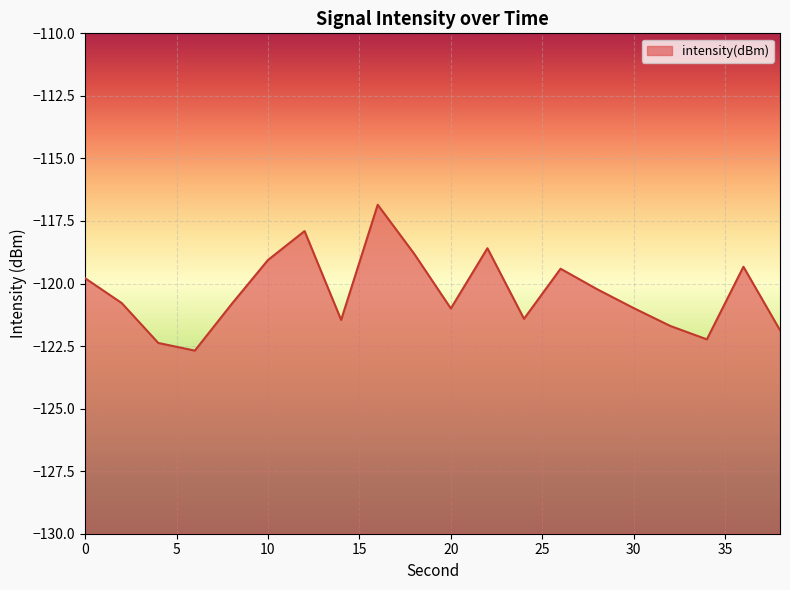

Reading left to right, transcribe all the data shown in this chart.

-119.8	-120.8	-122.4	-122.7	-120.8	-119.1	-117.9	-121.5	-116.9	-118.8	-121.0	-118.6	-121.4	-119.4	-120.2	-121.0	-121.7	-122.2	-119.3	-121.9